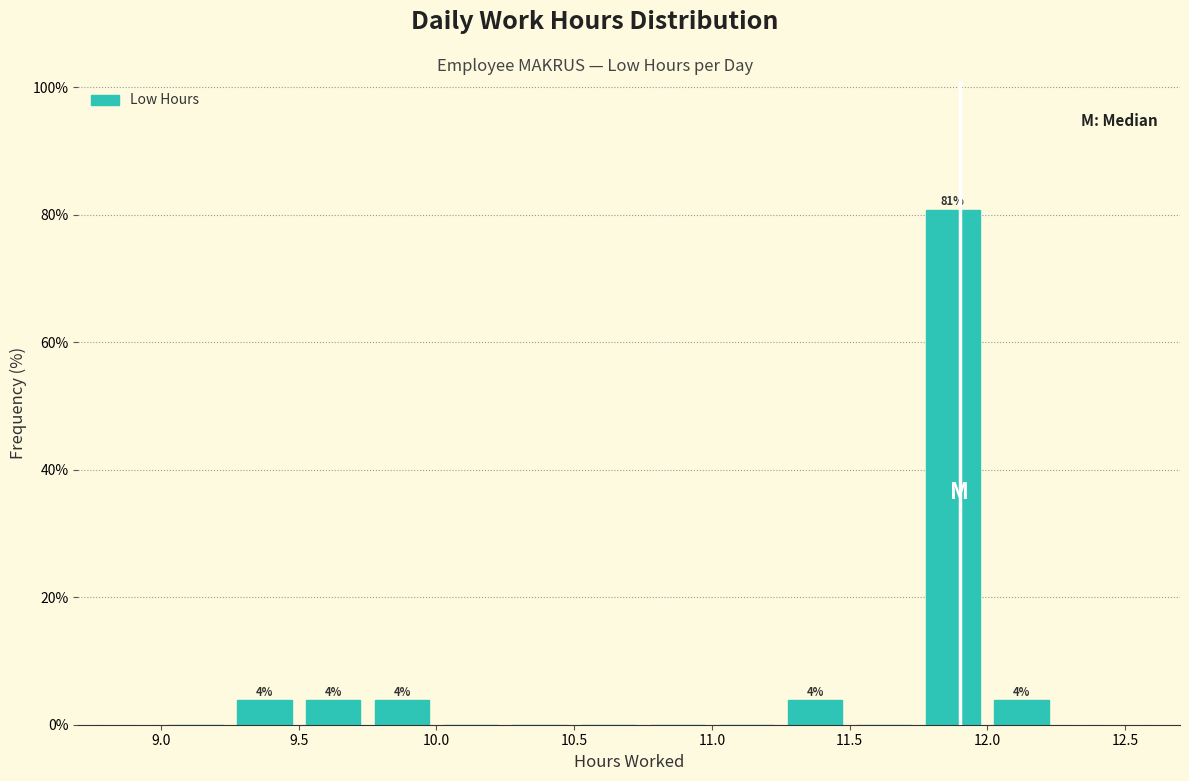

Over which range of the x-axis is the bar tallest?

11.75 to 12.00